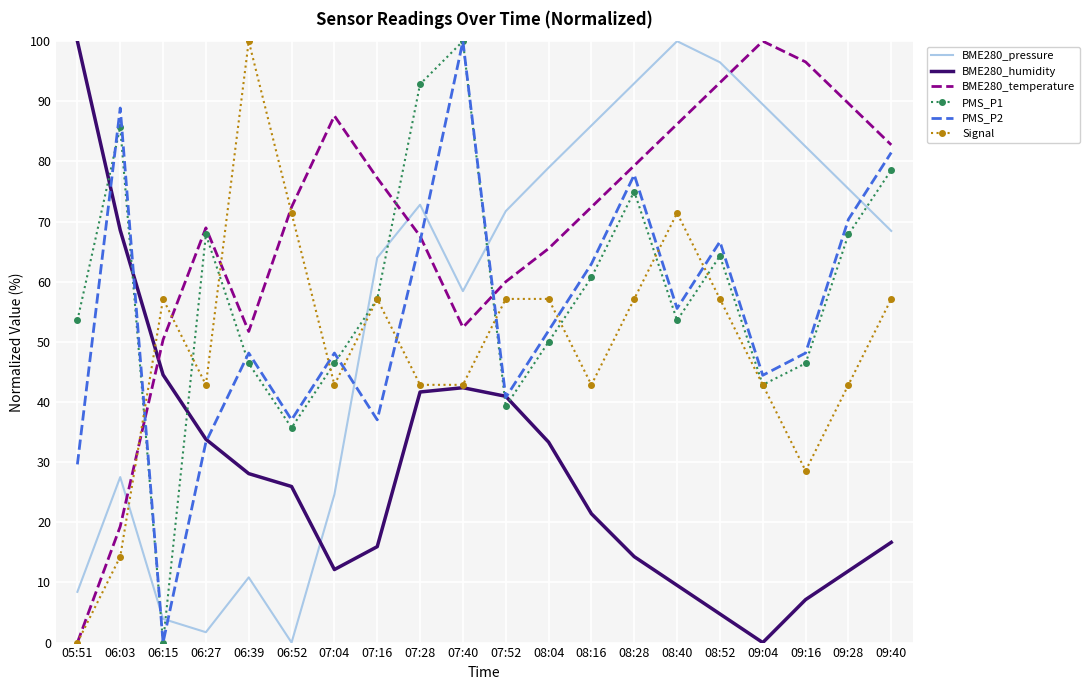

True or false: PMS_P2 and BME280_pressure cross at least once.

True